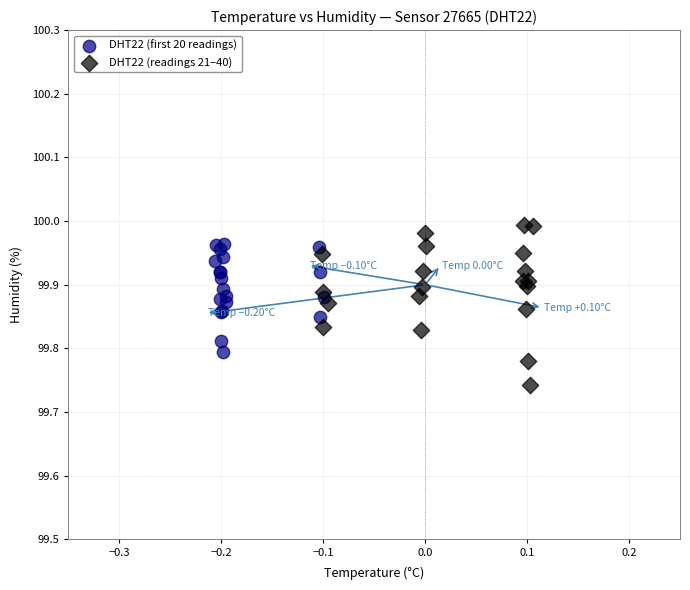

Which series has the widest spread of Y values?

DHT22 (readings 21–40)